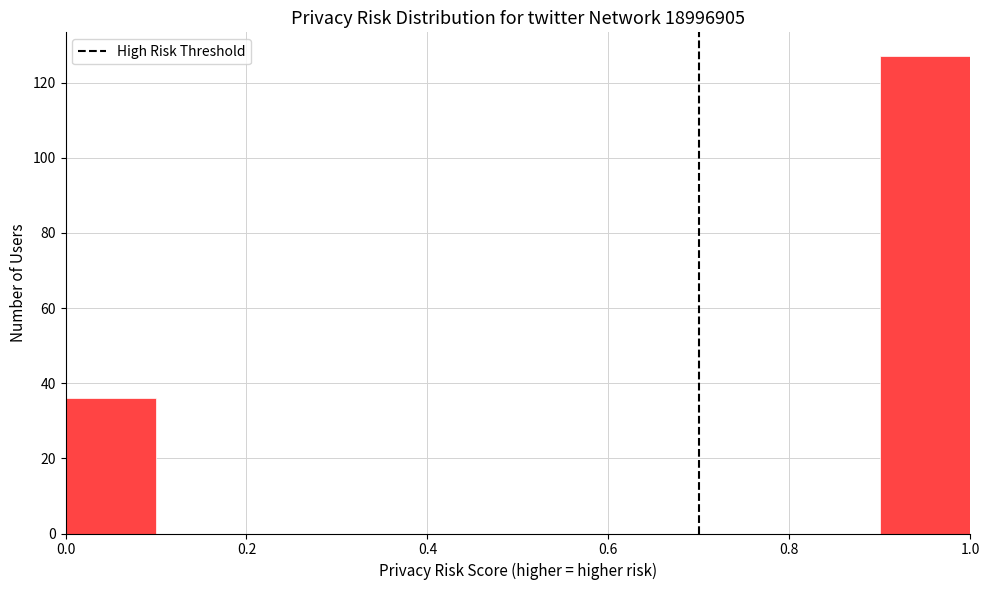

Reading left to right, transcribe this chart: for each bar, give the range it covers on the x-axis and its height. The values are not printed on the chart, so give them approximately, as read against the axis.

0.0 to 0.1: 36
0.1 to 0.2: 0
0.2 to 0.3: 0
0.3 to 0.4: 0
0.4 to 0.5: 0
0.5 to 0.6: 0
0.6 to 0.7: 0
0.7 to 0.8: 0
0.8 to 0.9: 0
0.9 to 1.0: 128